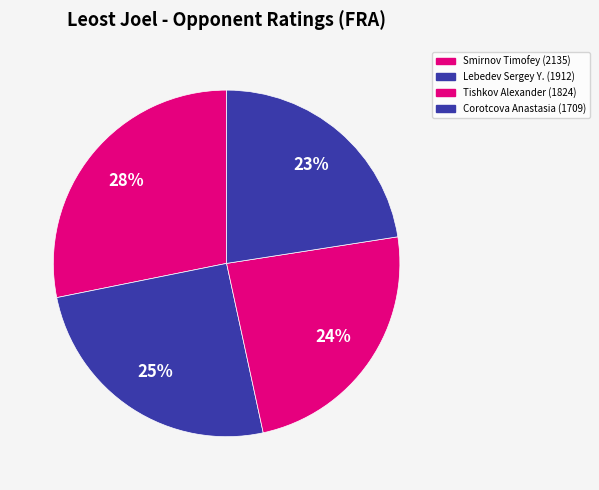

How many slices are in this pie chart?

4